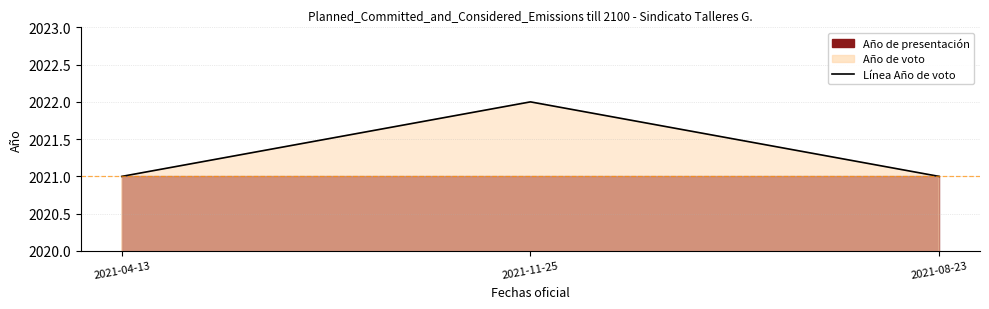

Approximately how many times larger is the value at 2021-08-23 compared to 2021-04-13?

1.0